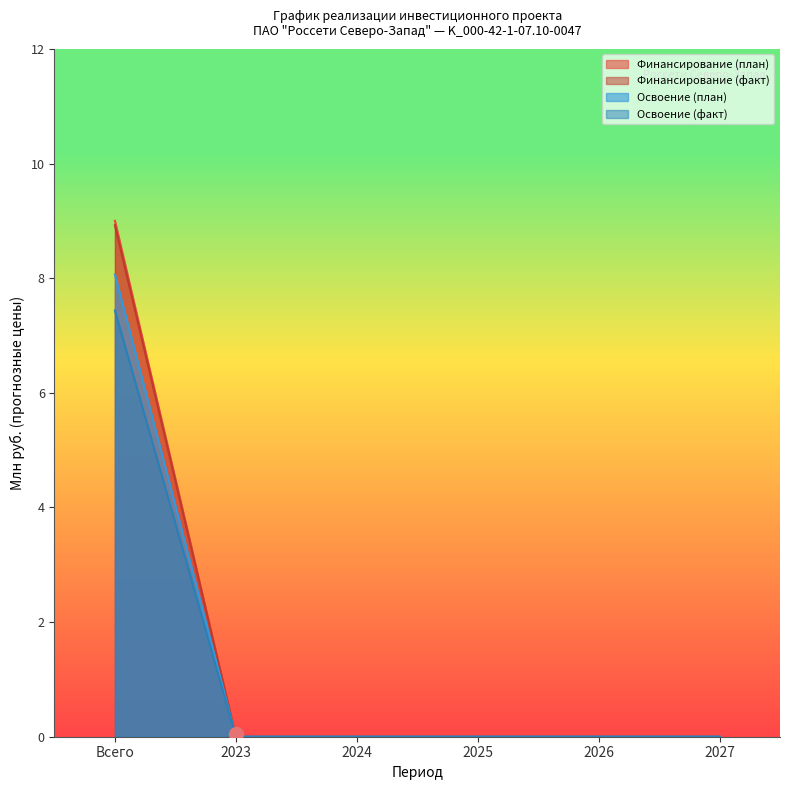

Does the chart have visible grid lines?

No